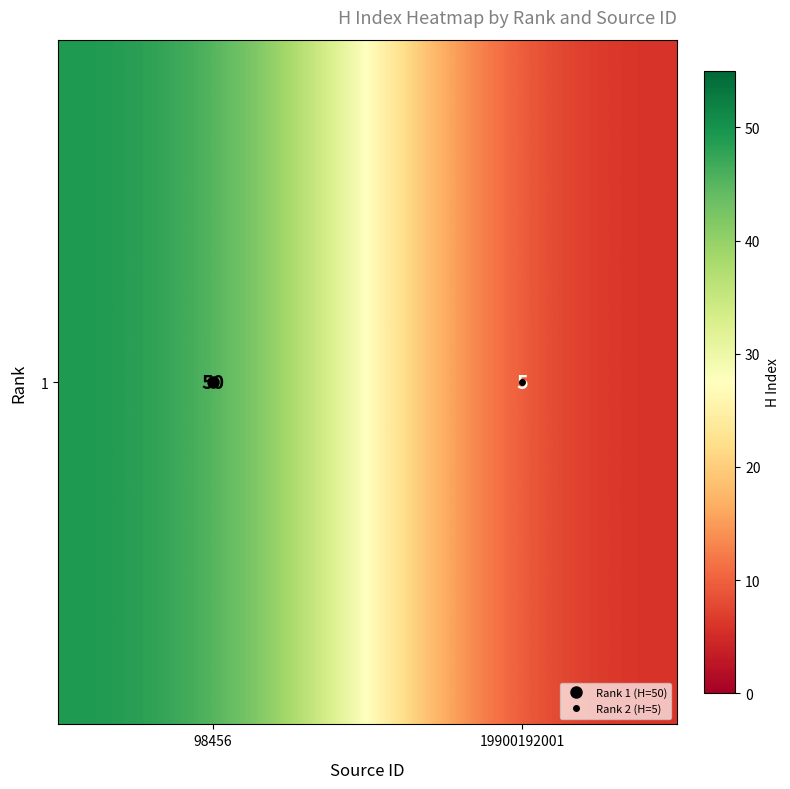

What is the sum of all values?

55